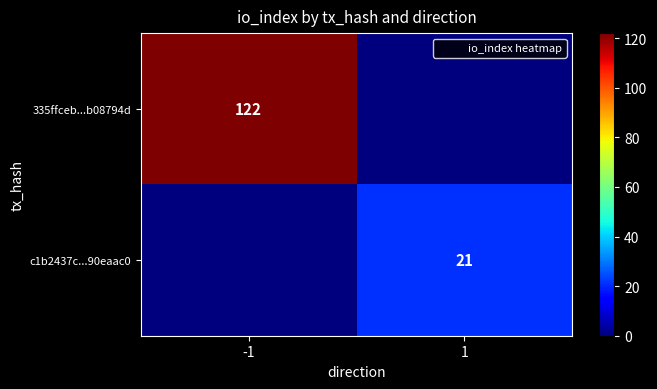

The 335ffceb...b08794d series shows 122 at -1. True or false?

True